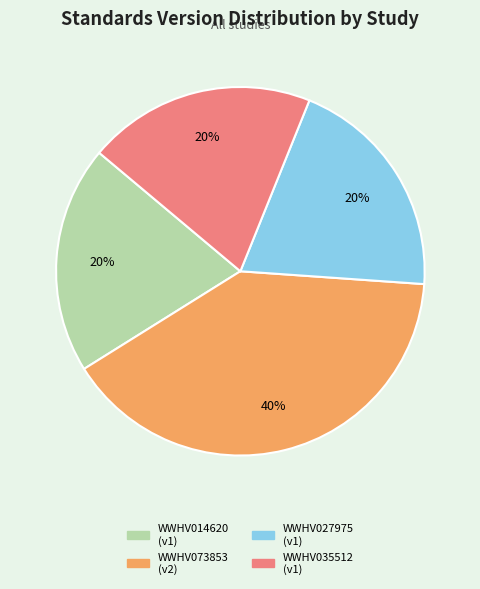

Is it true that WWHV014620 is 20% of the pie?

True